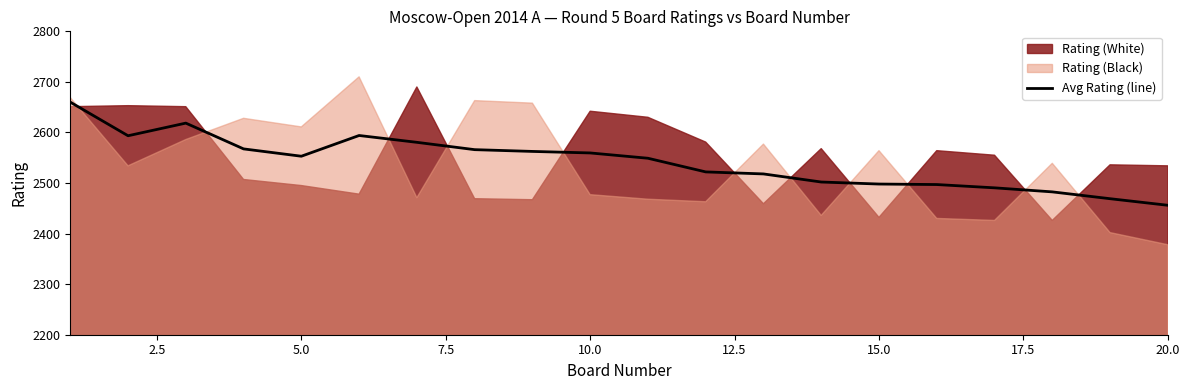

What is the highest value of the Avg Rating (line) series?

2660.0